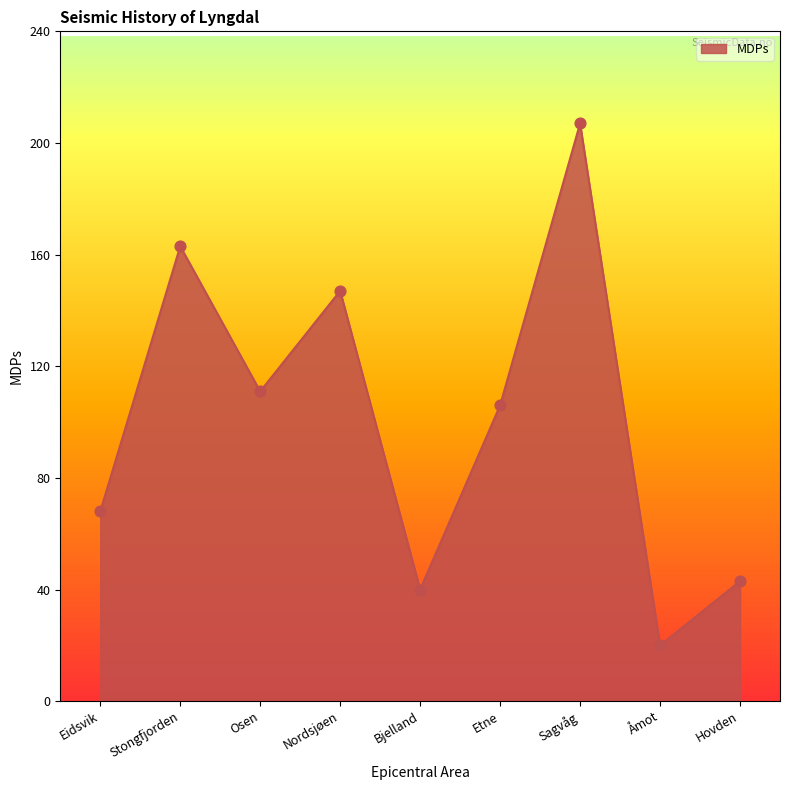

What is the change in value from Nordsjøen to Bjelland?

-107